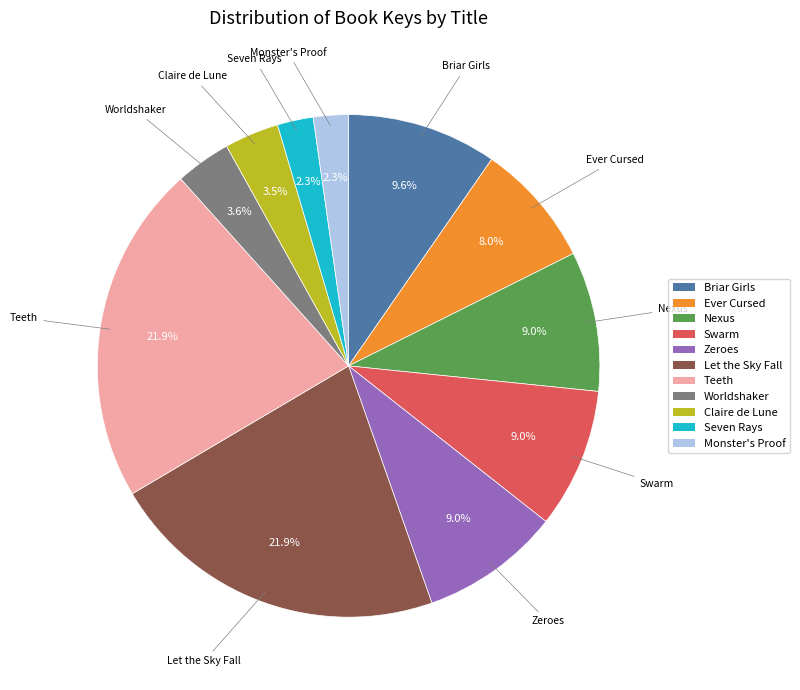

What percentage is NOT represented by Worldshaker?

96.4%